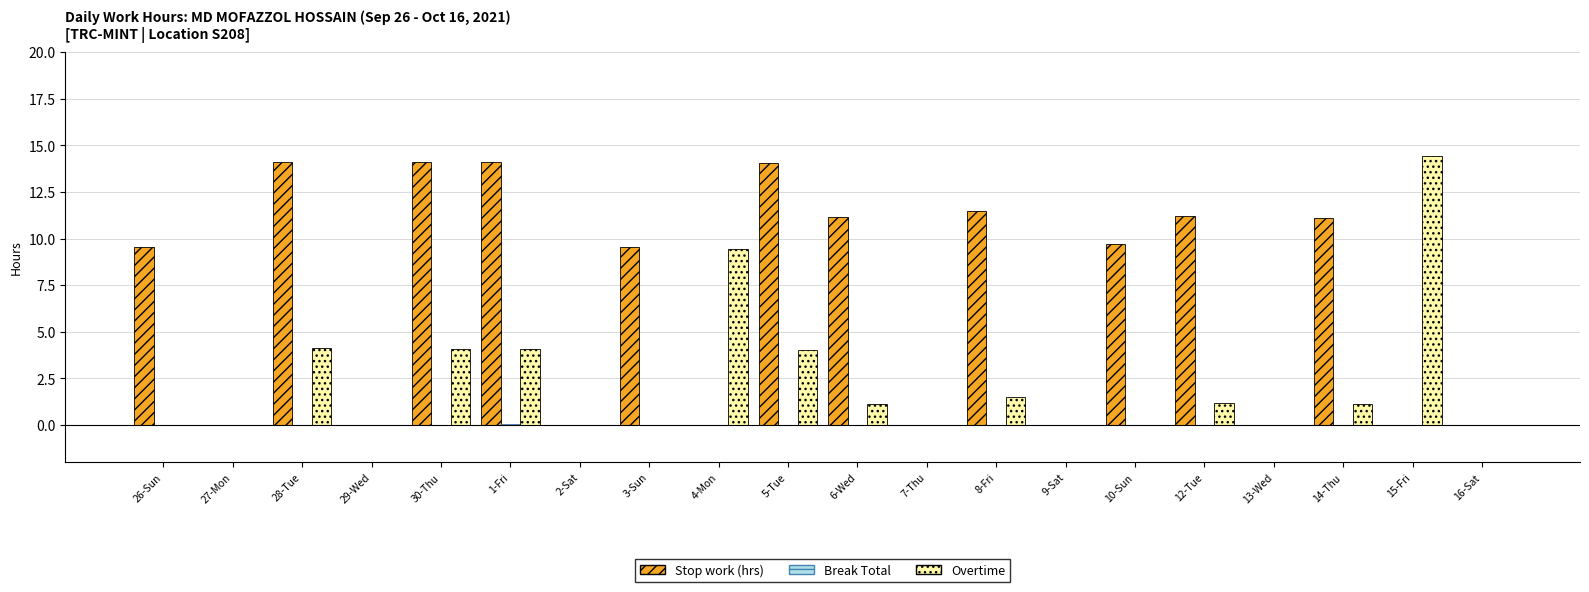

What is the sum of all Overtime values?

45.1